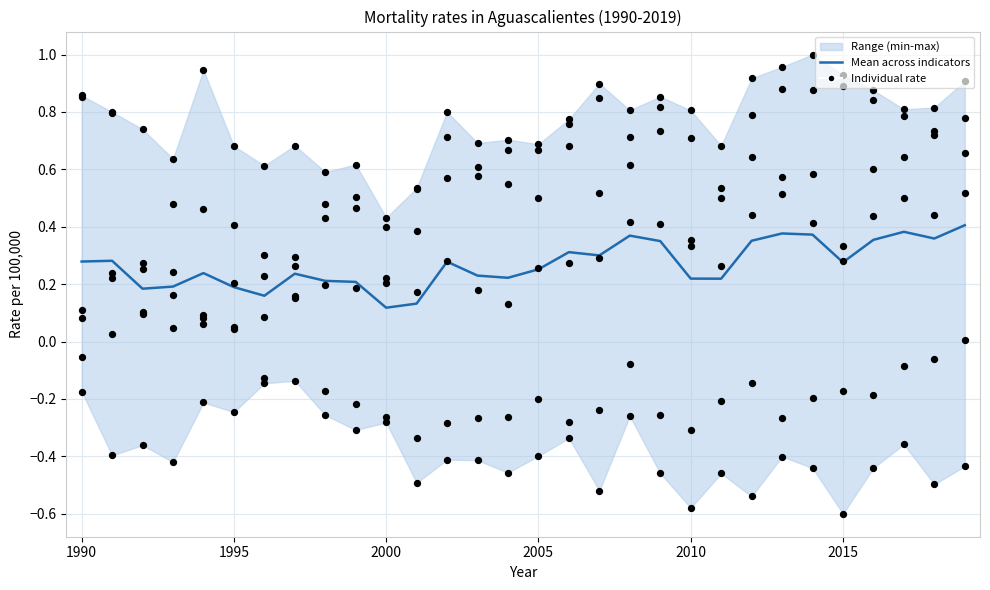

Which series has the largest total across all categories?

Mean across indicators